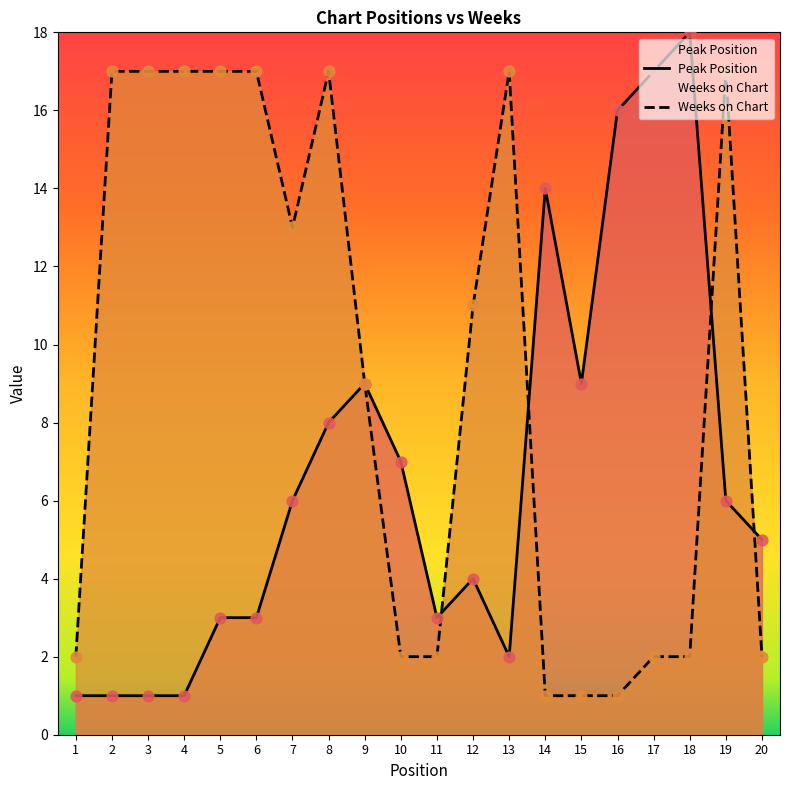

Which series has the widest spread of Y values?

Peak Position